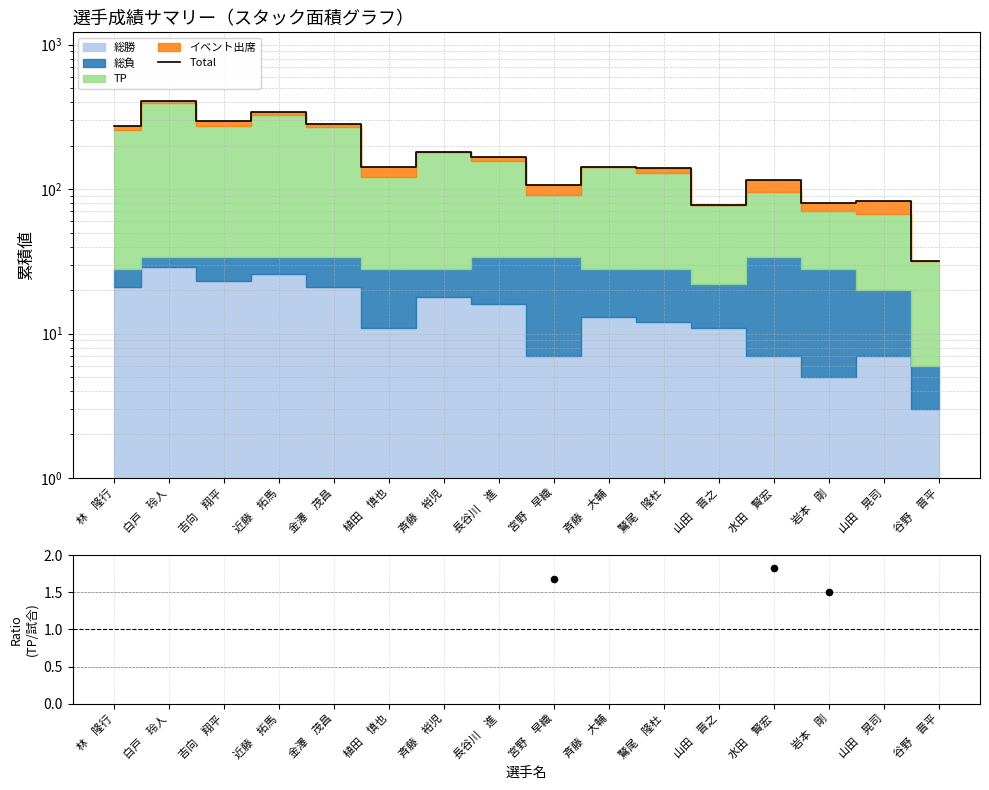

At how many categories does at least one series exceed 8?

16